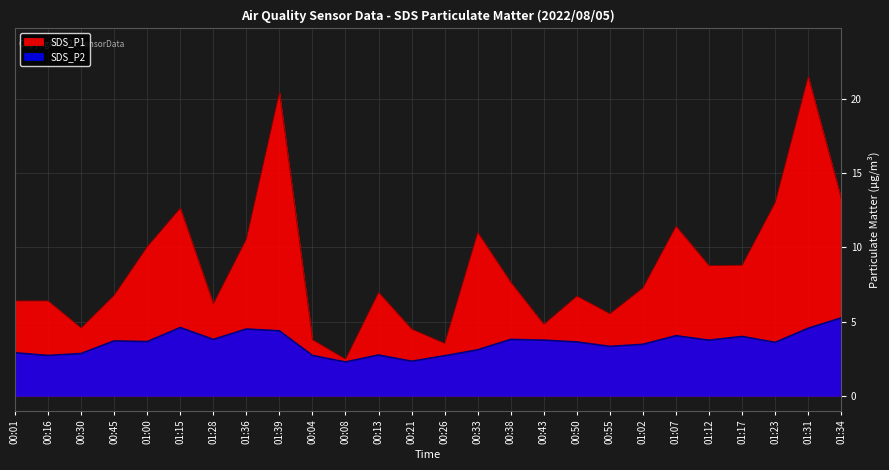

At which category is the sum across all series the highest?

01:31